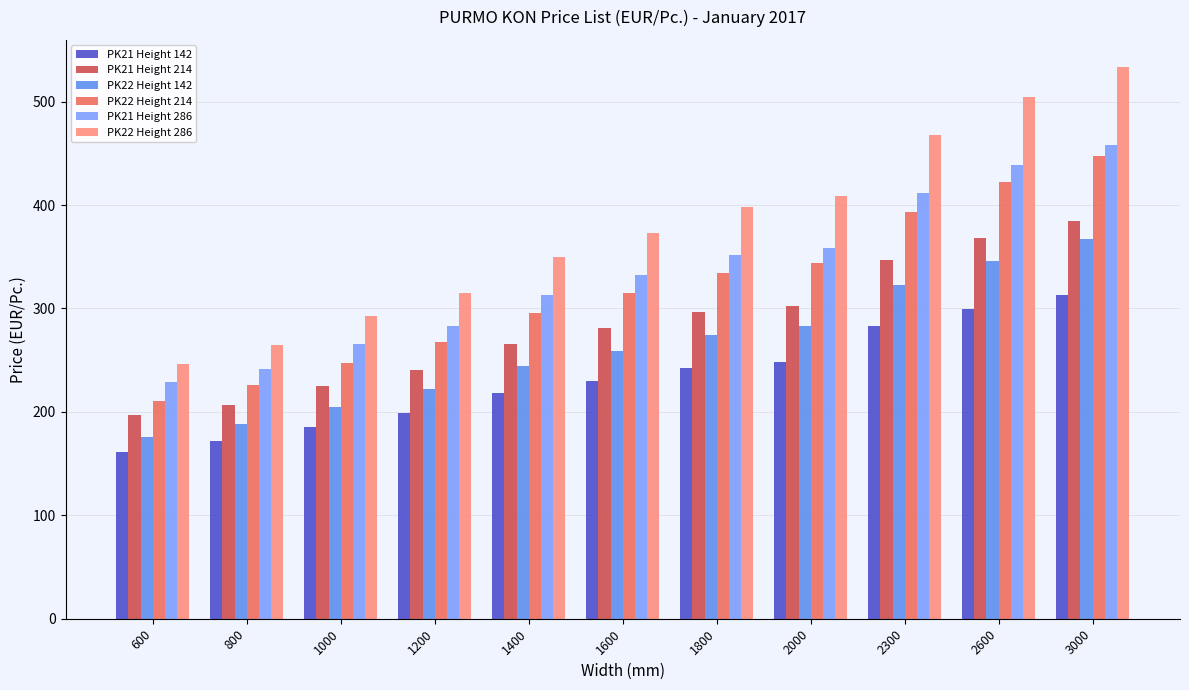

Where does the PK22 Height 286 series first go above 373?

1600